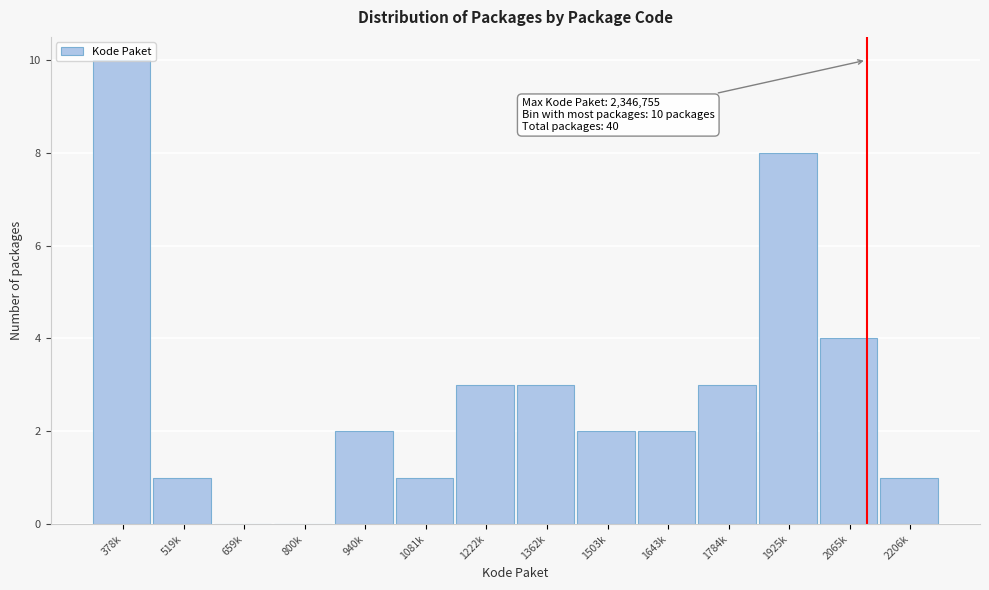

What is the change in value from 1081k to 1222k?

+2